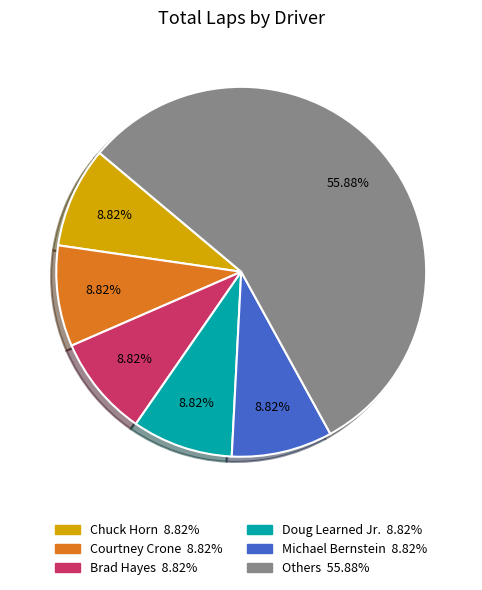

Does any single category account for the majority?

Yes